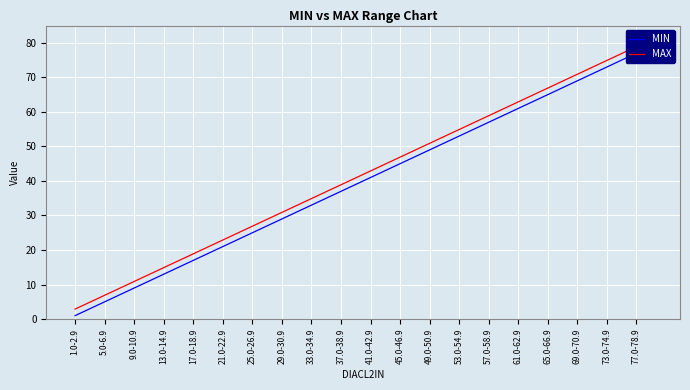

True or false: MIN and MAX intersect in this chart.

False